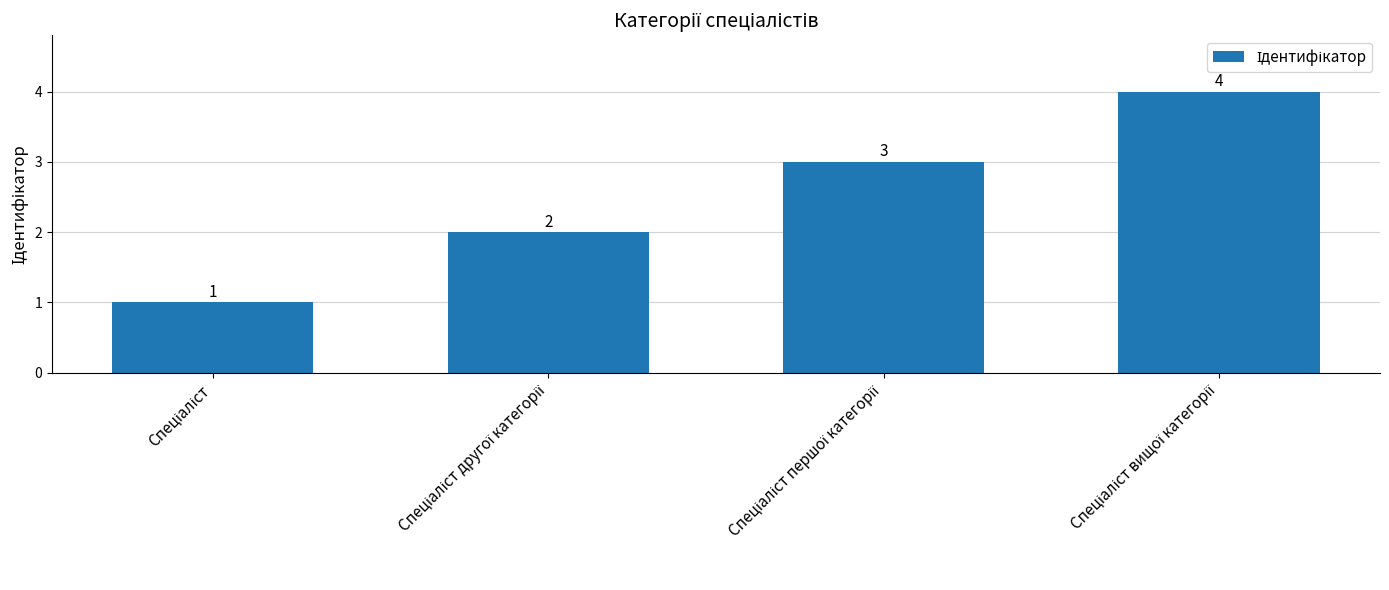

What is the value of the 2nd bar from the left?

2